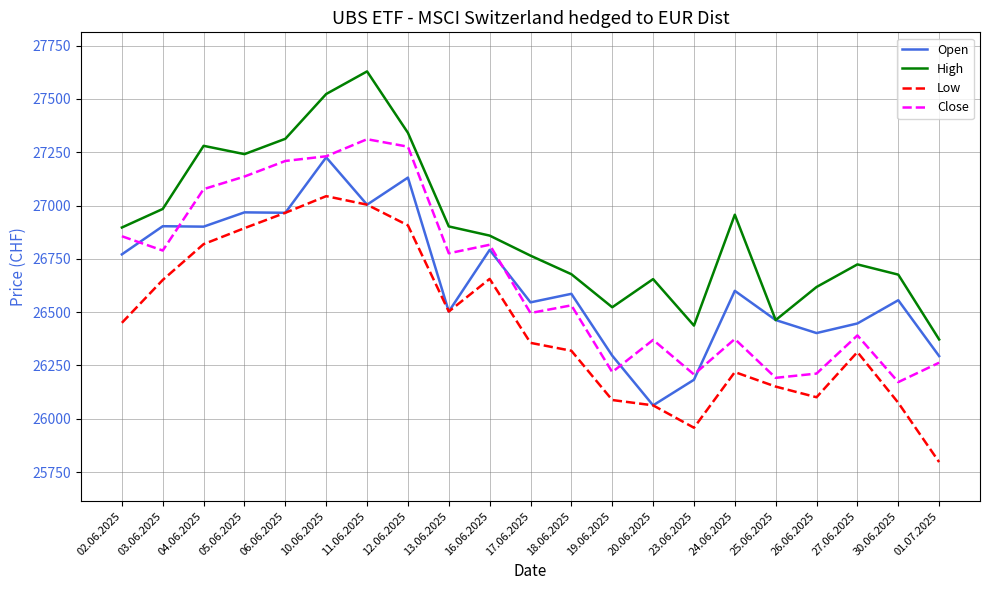

What is the sum of the Low values at 12.06.2025 and 16.06.2025?

53563